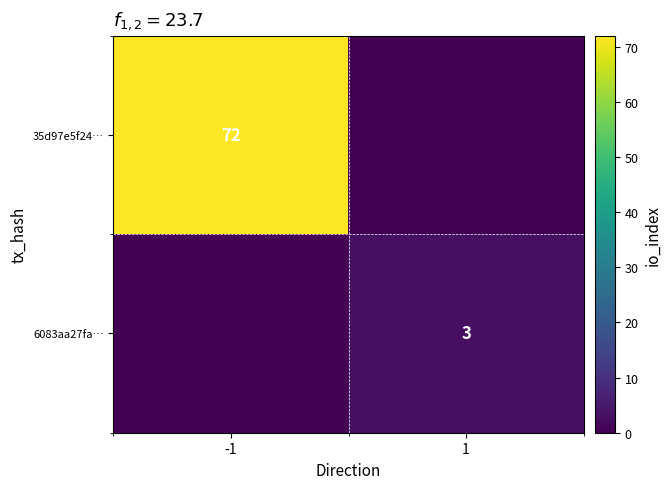

The 6083aa27fa… series shows 2 at 1. True or false?

False